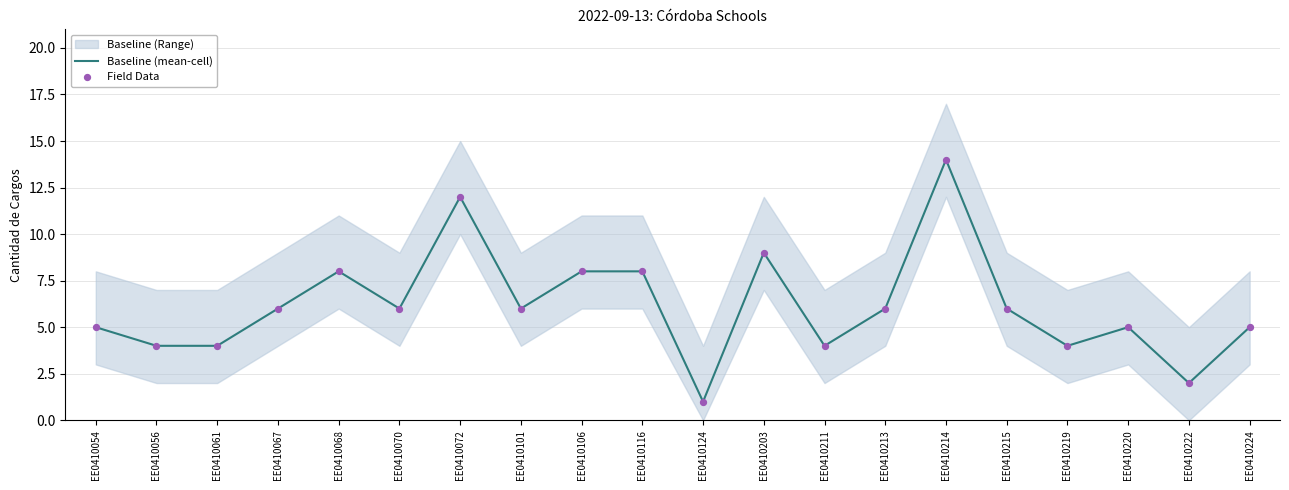

Which series has the largest total across all categories?

Baseline (mean-cell)